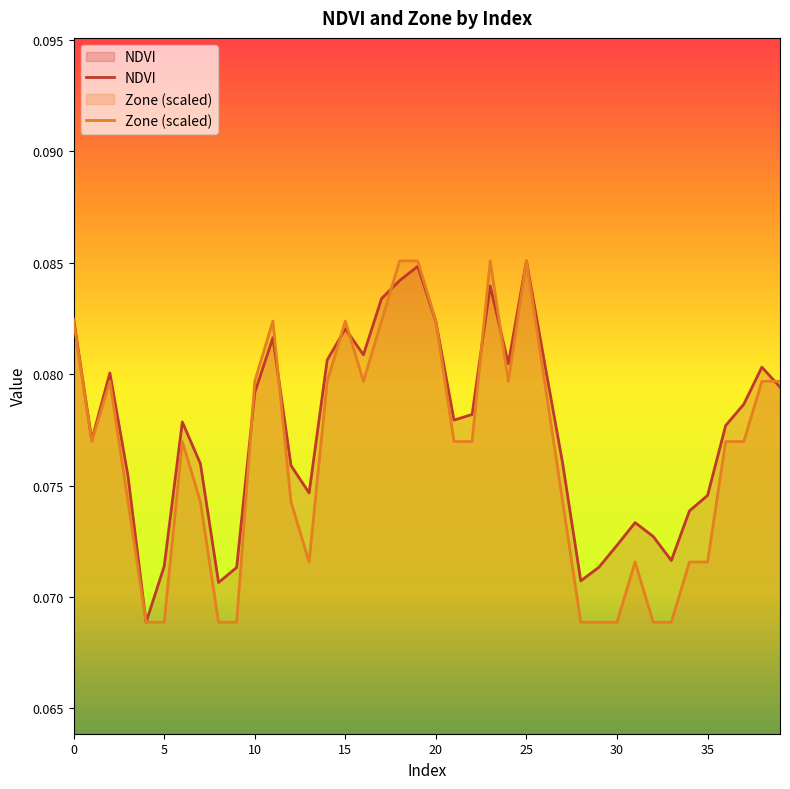

The NDVI series shows 0.1 at 12. True or false?

True